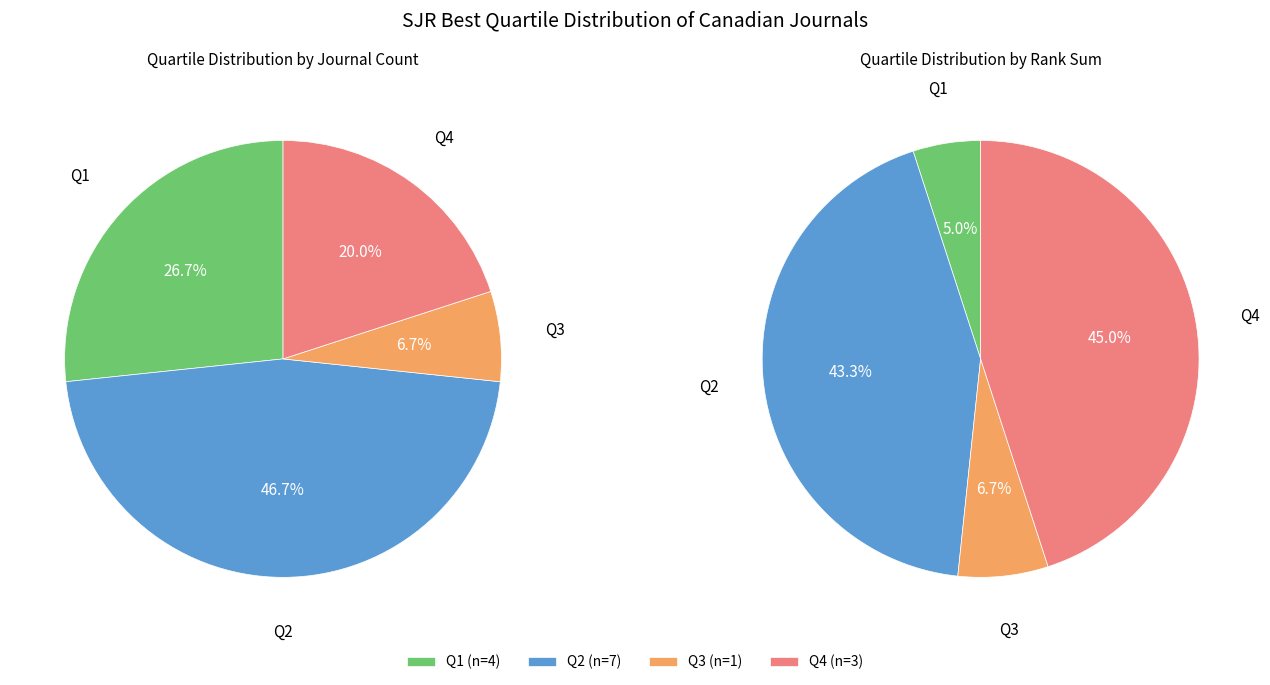

Between Q2 and Q1, which is larger?

Q2